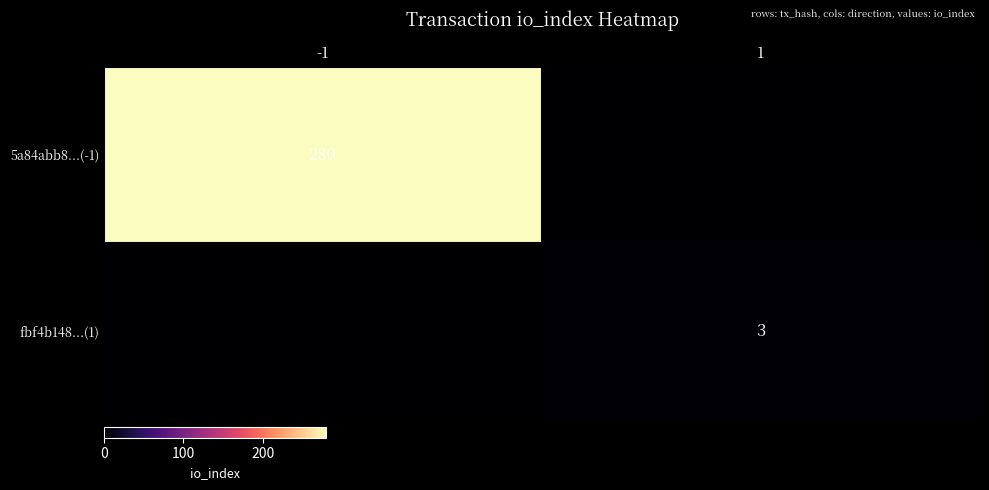

At how many categories does at least one series exceed 211?

1